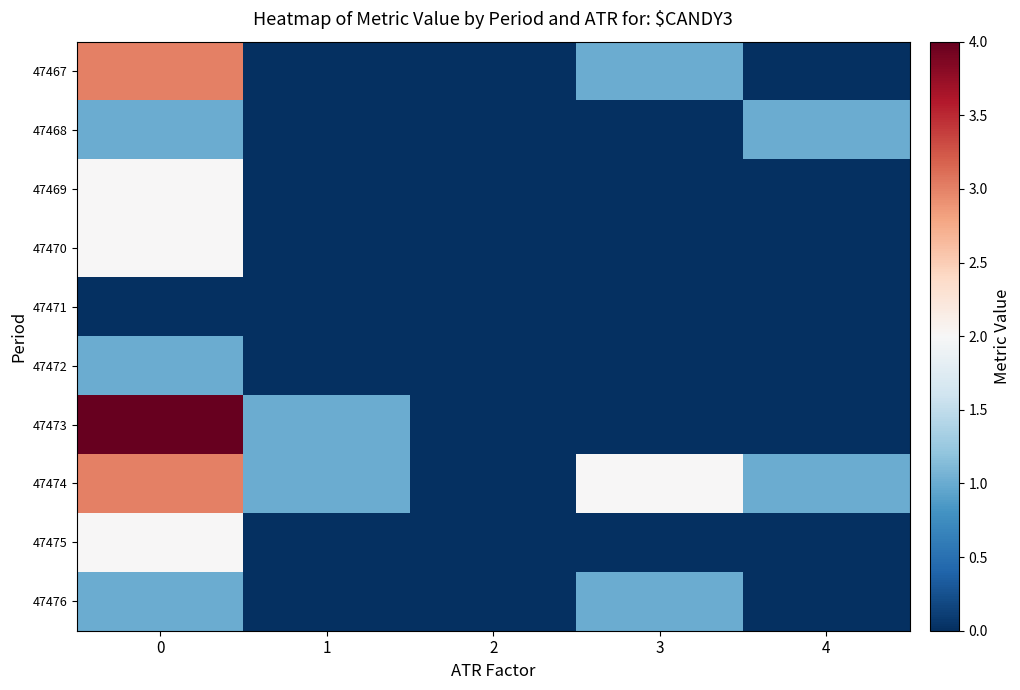

Reading left to right, transcribe all the data shown in this chart.

47467: 0=3	1=0	2=0	3=1	4=0
47468: 0=1	1=0	2=0	3=0	4=1
47469: 0=2	1=0	2=0	3=0	4=0
47470: 0=2	1=0	2=0	3=0	4=0
47471: 0=0	1=0	2=0	3=0	4=0
47472: 0=1	1=0	2=0	3=0	4=0
47473: 0=4	1=1	2=0	3=0	4=0
47474: 0=3	1=1	2=0	3=2	4=1
47475: 0=2	1=0	2=0	3=0	4=0
47476: 0=1	1=0	2=0	3=1	4=0